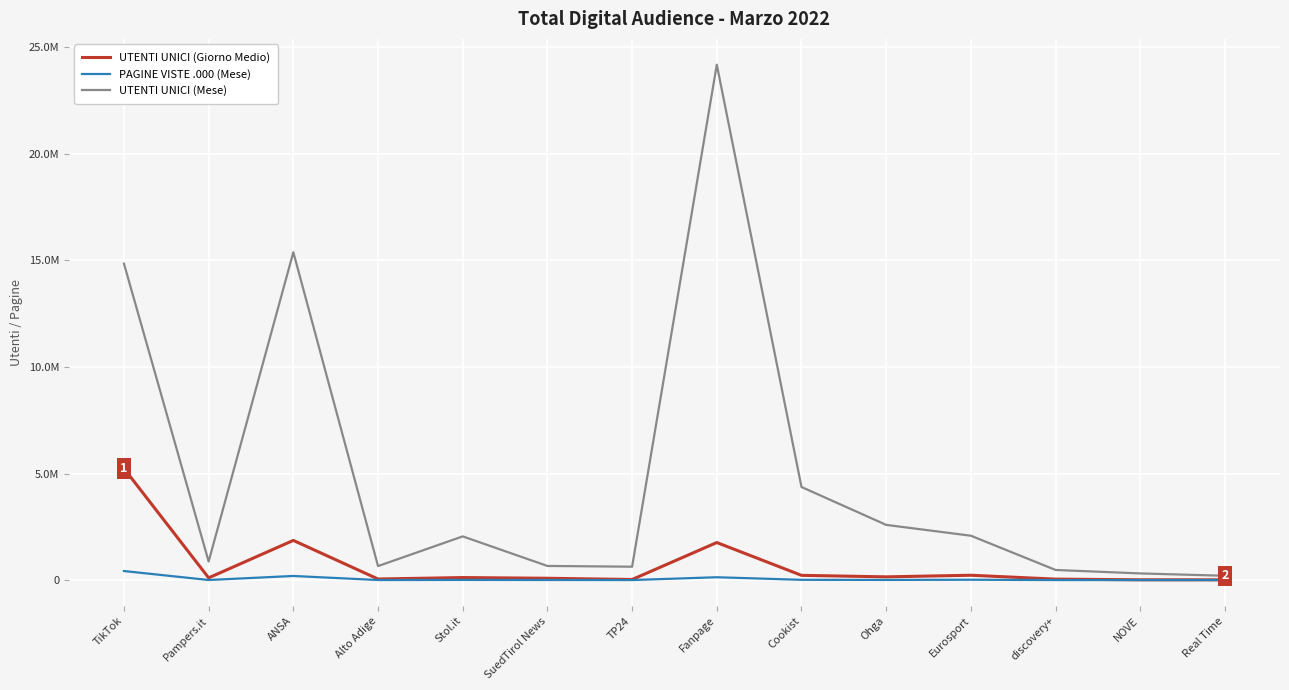

Does the chart display data point markers on the line(s)?

No